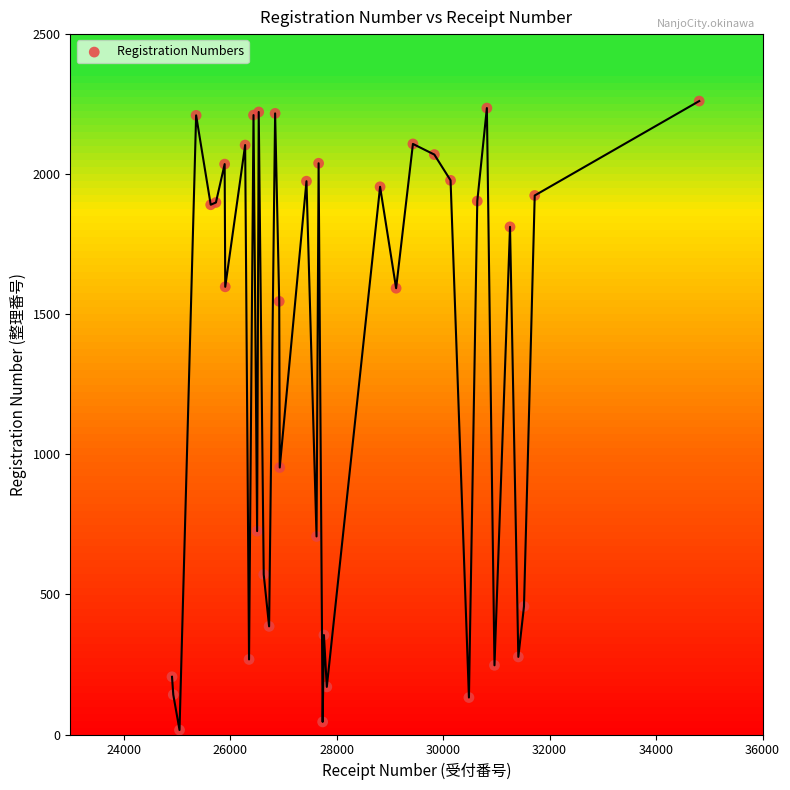

What Y value in the scatter plot is closest to 1138?

953